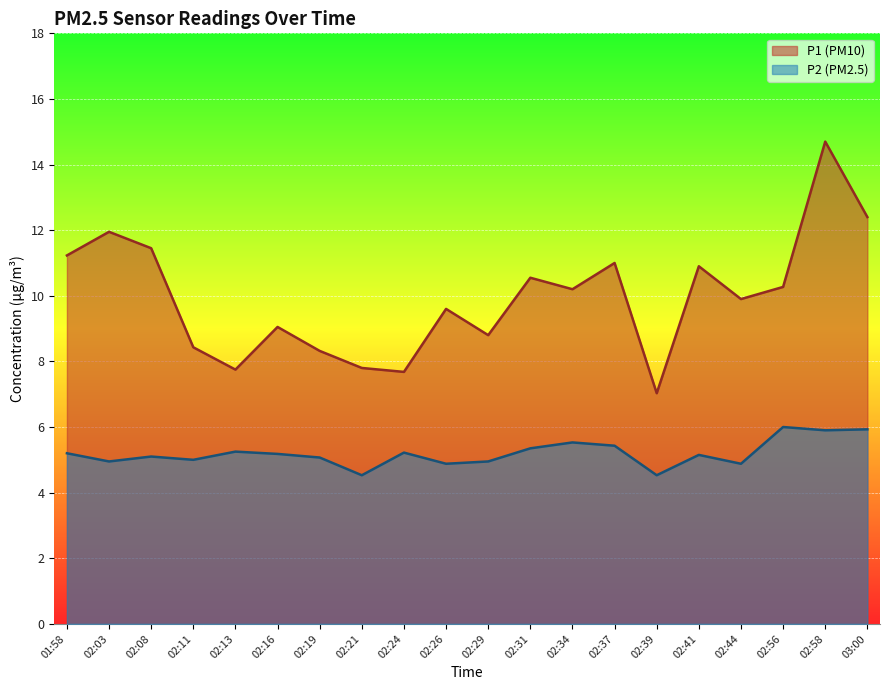

At which category does P2 reach its first local valley?

02:03